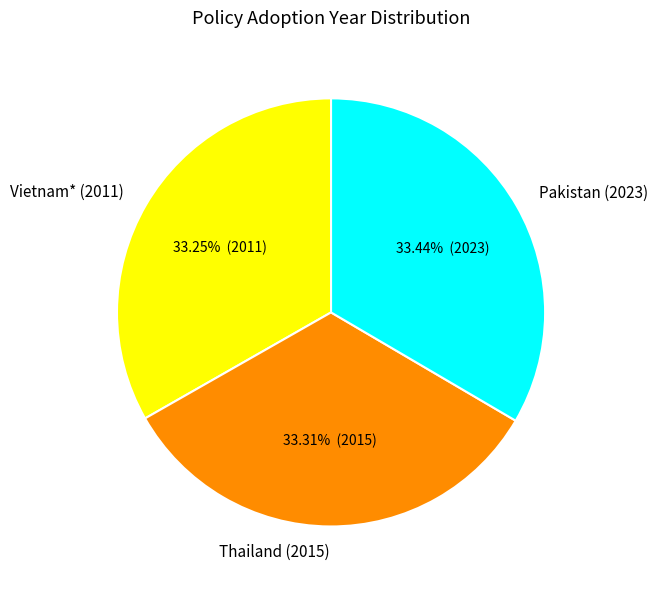

Do Thailand (2015) and Pakistan (2023) together represent more than half of the pie?

Yes